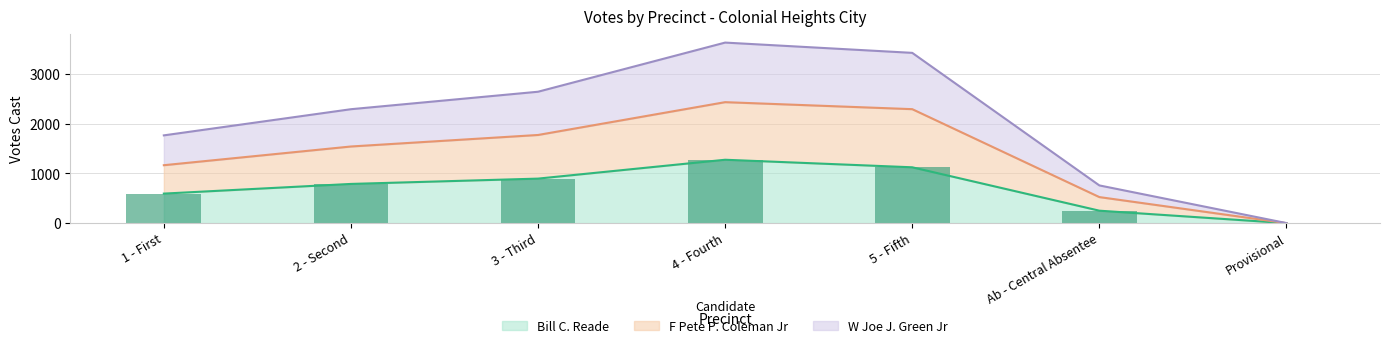

What position from the right is 1 - First?

7